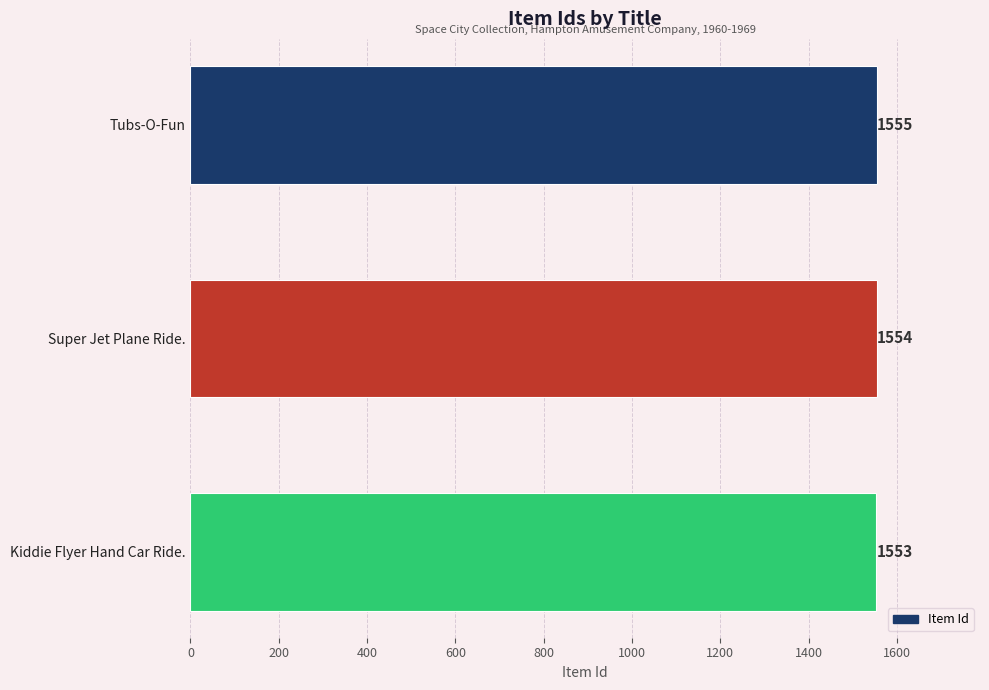

How many categories are shown in the chart?

3